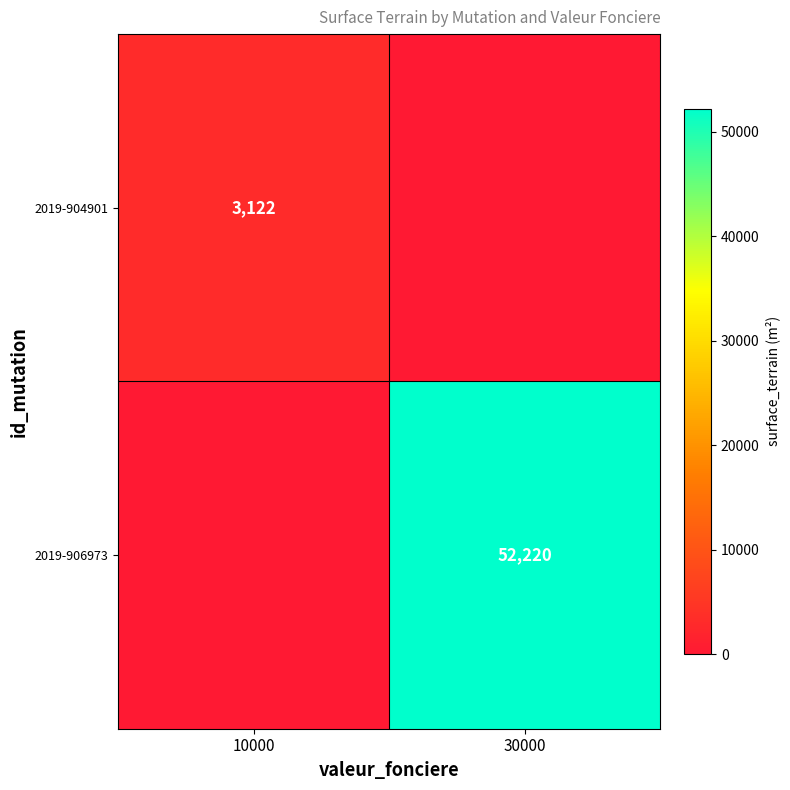

The value of 2019-904901 at 10000 is 3122. True or false?

True